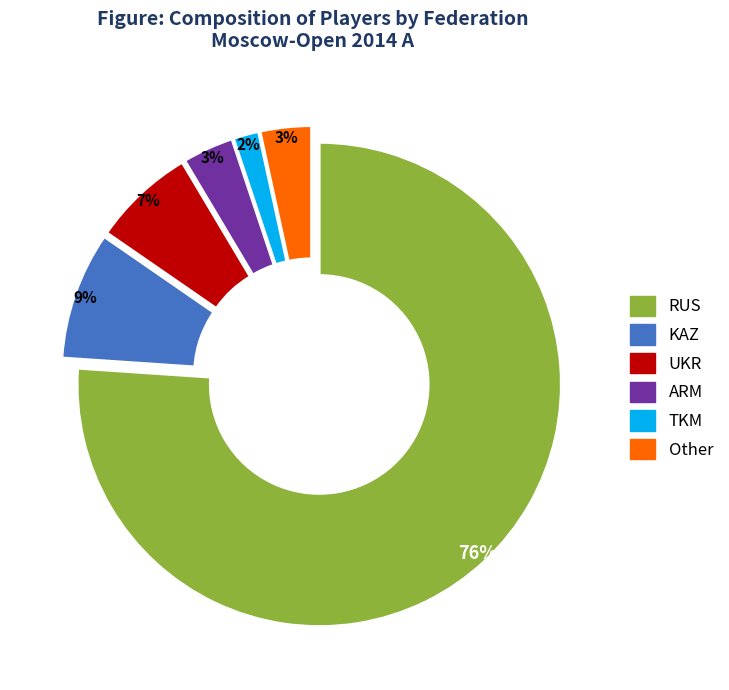

Combined, do UKR and RUS account for over 50%?

Yes